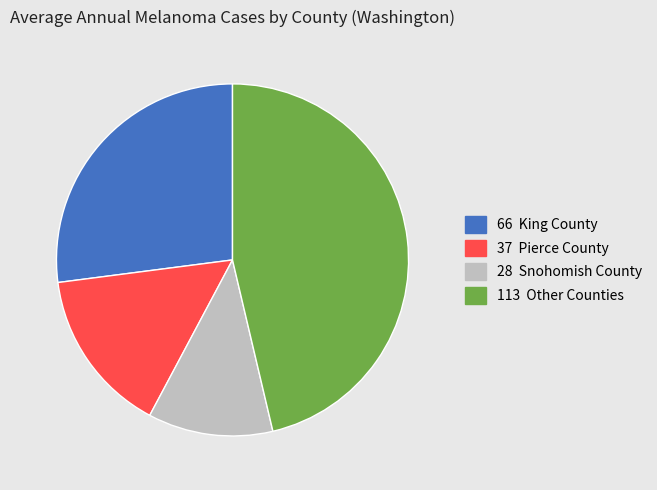

Is there any slice that represents more than half of the pie?

No